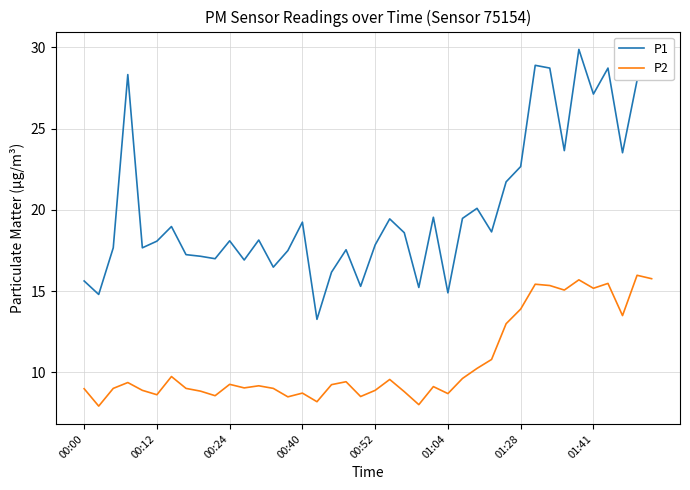

List the series in order of their peak value, highest first.

P1, P2